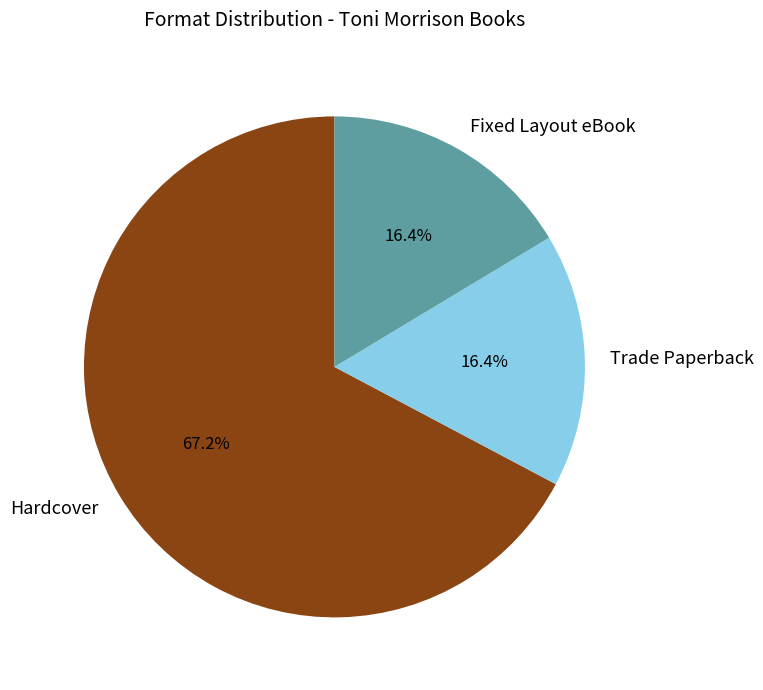

Is it true that Fixed Layout eBook is 16% of the pie?

True